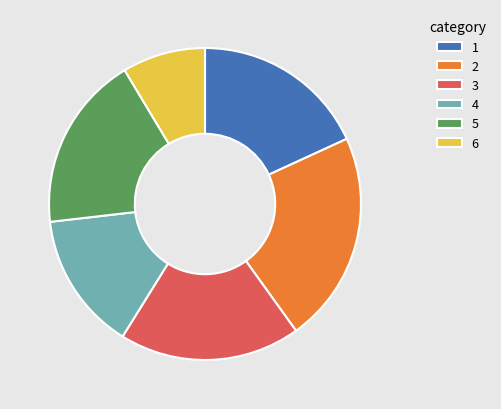

How many segments does this pie chart have?

6